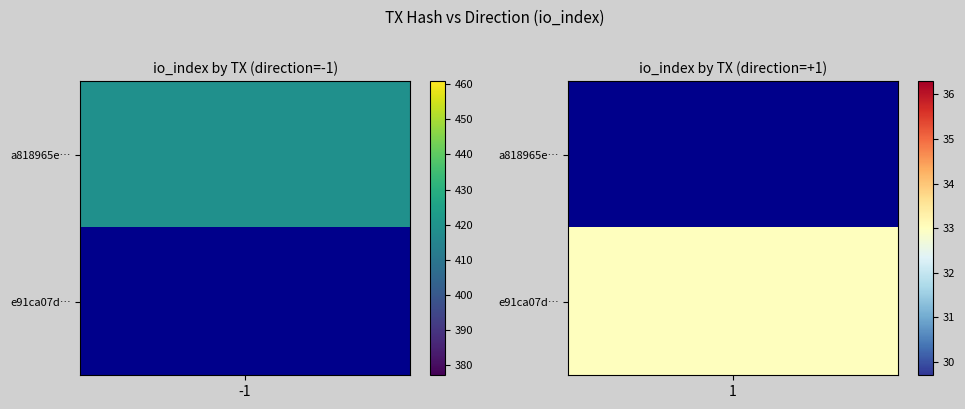

True or false: e91ca07d385cfe9c423ae8fffb94cc02ddfb75e has a value of 33 at 1.

True